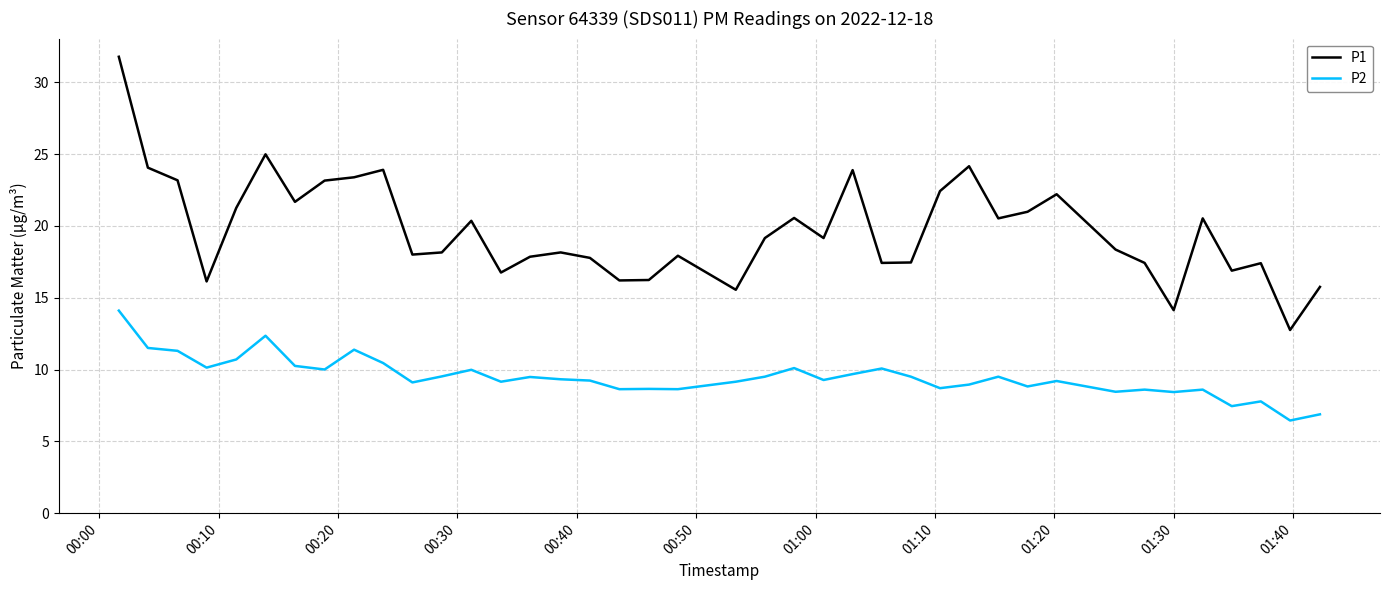

Which series has the largest total across all categories?

P1